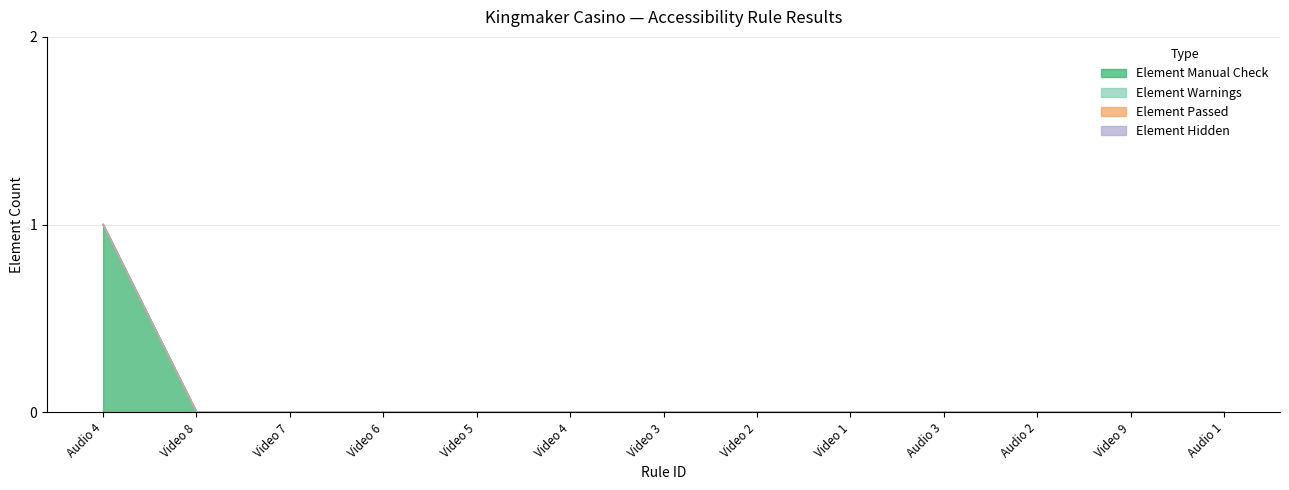

Between Video 5 and Video 9, which series saw the biggest shift?

Element Manual Check